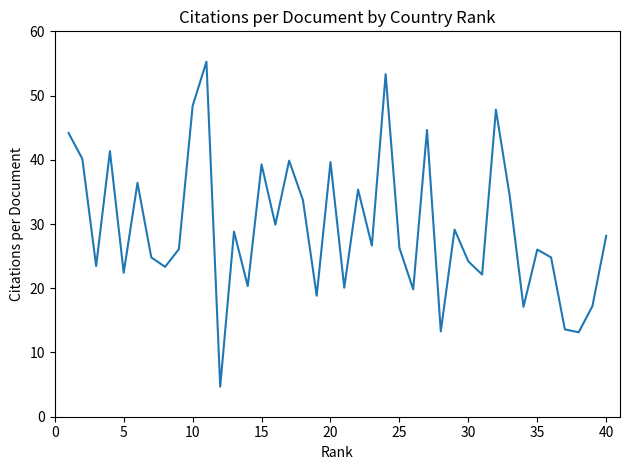

What is the greatest value displayed?

55.3